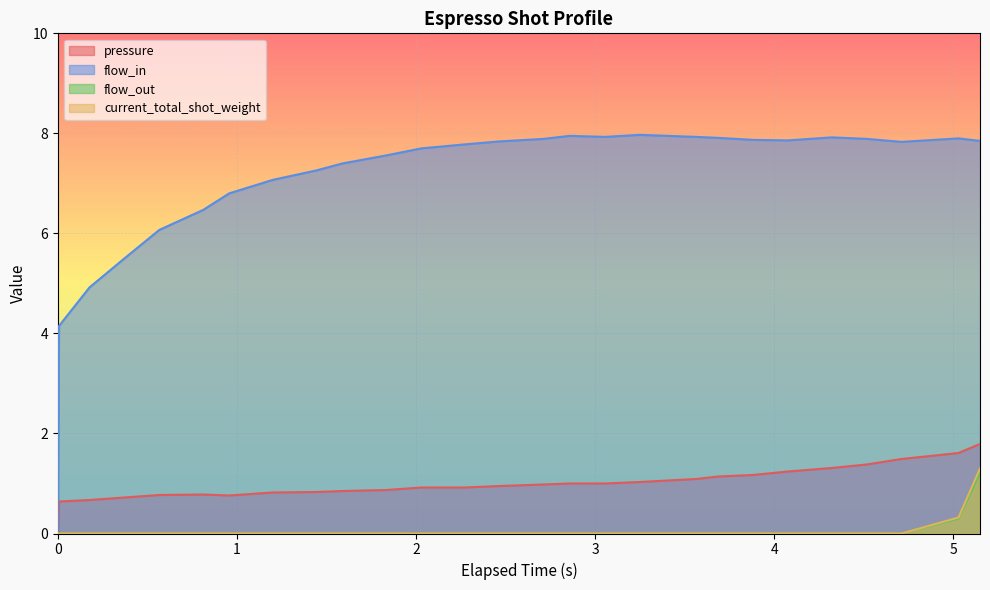

Which series has the widest spread of values?

flow_in